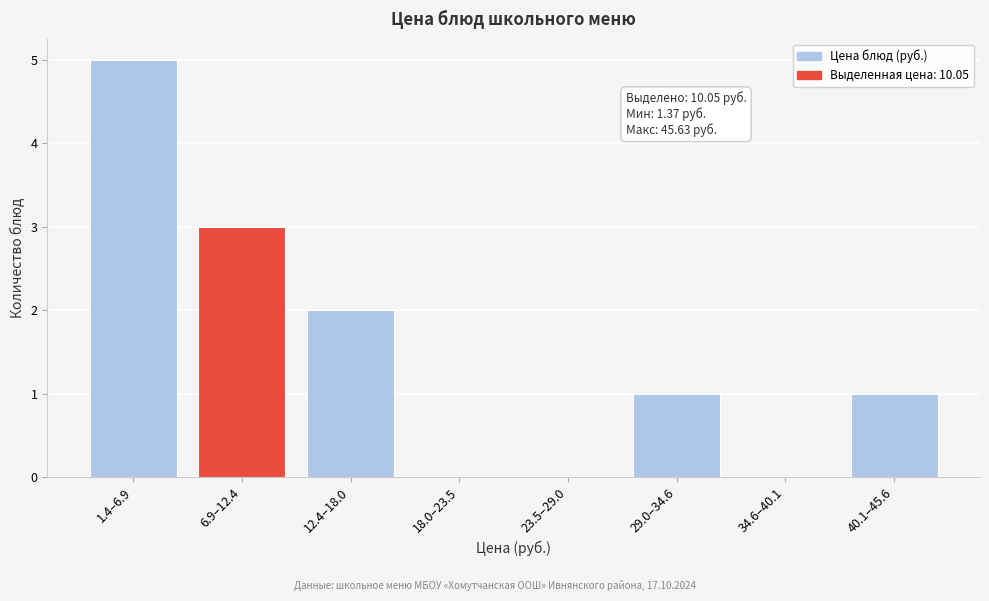

Reading right to left, what are all the values shown in this chart?

40.1–45.6=1	34.6–40.1=0	29.0–34.6=1	23.5–29.0=0	18.0–23.5=0	12.4–18.0=2	6.9–12.4=3	1.4–6.9=5